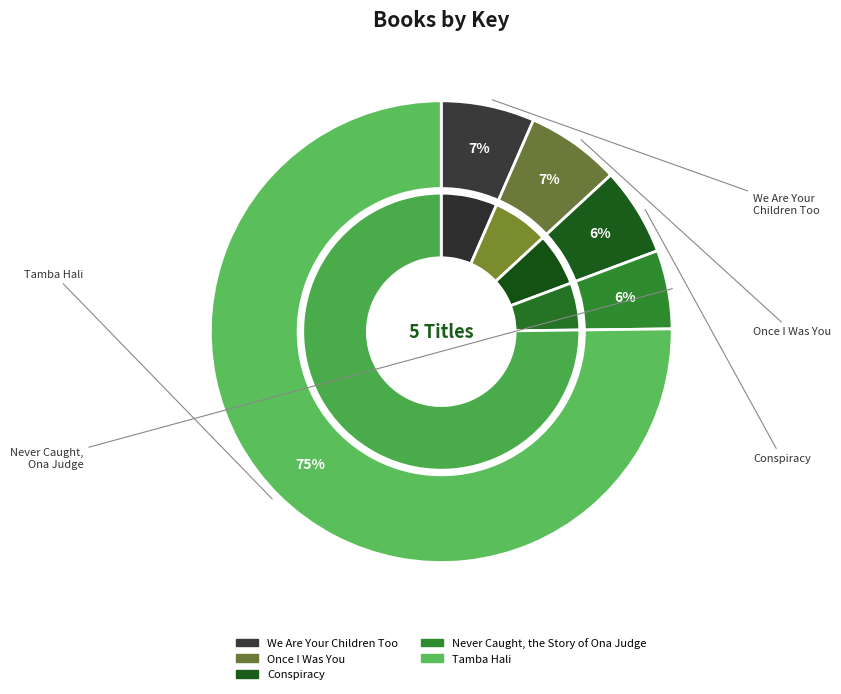

What is the majority slice?

Tamba Hali